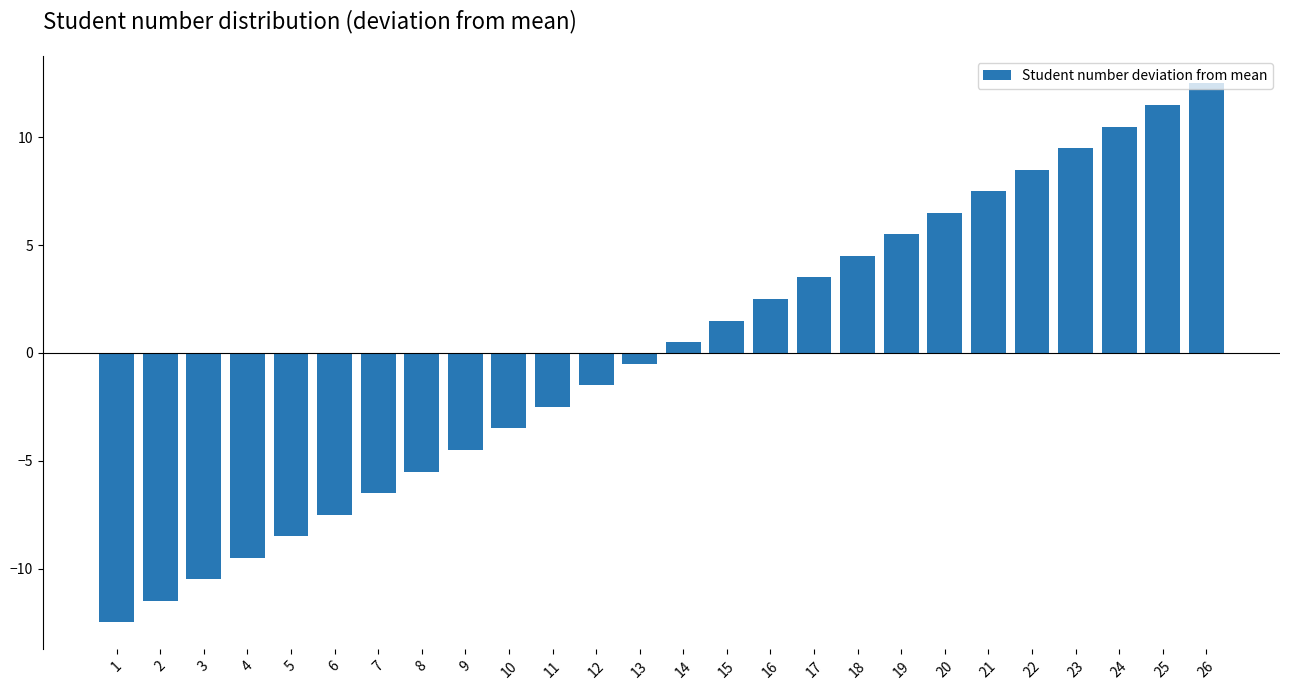

Where does the data first go above 0?

14